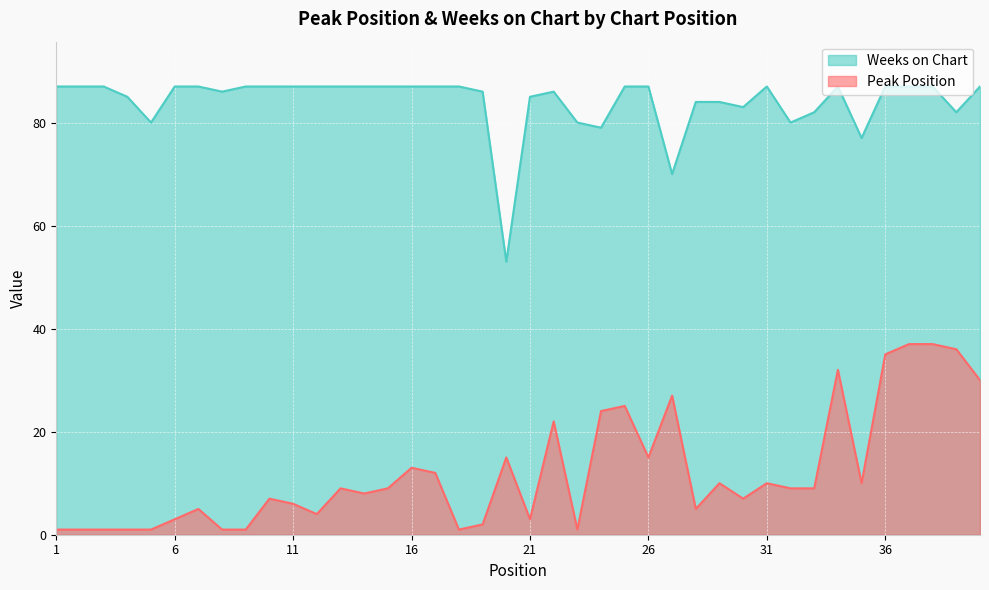

List the series in order of their overall mean, highest first.

Weeks on Chart, Peak Position